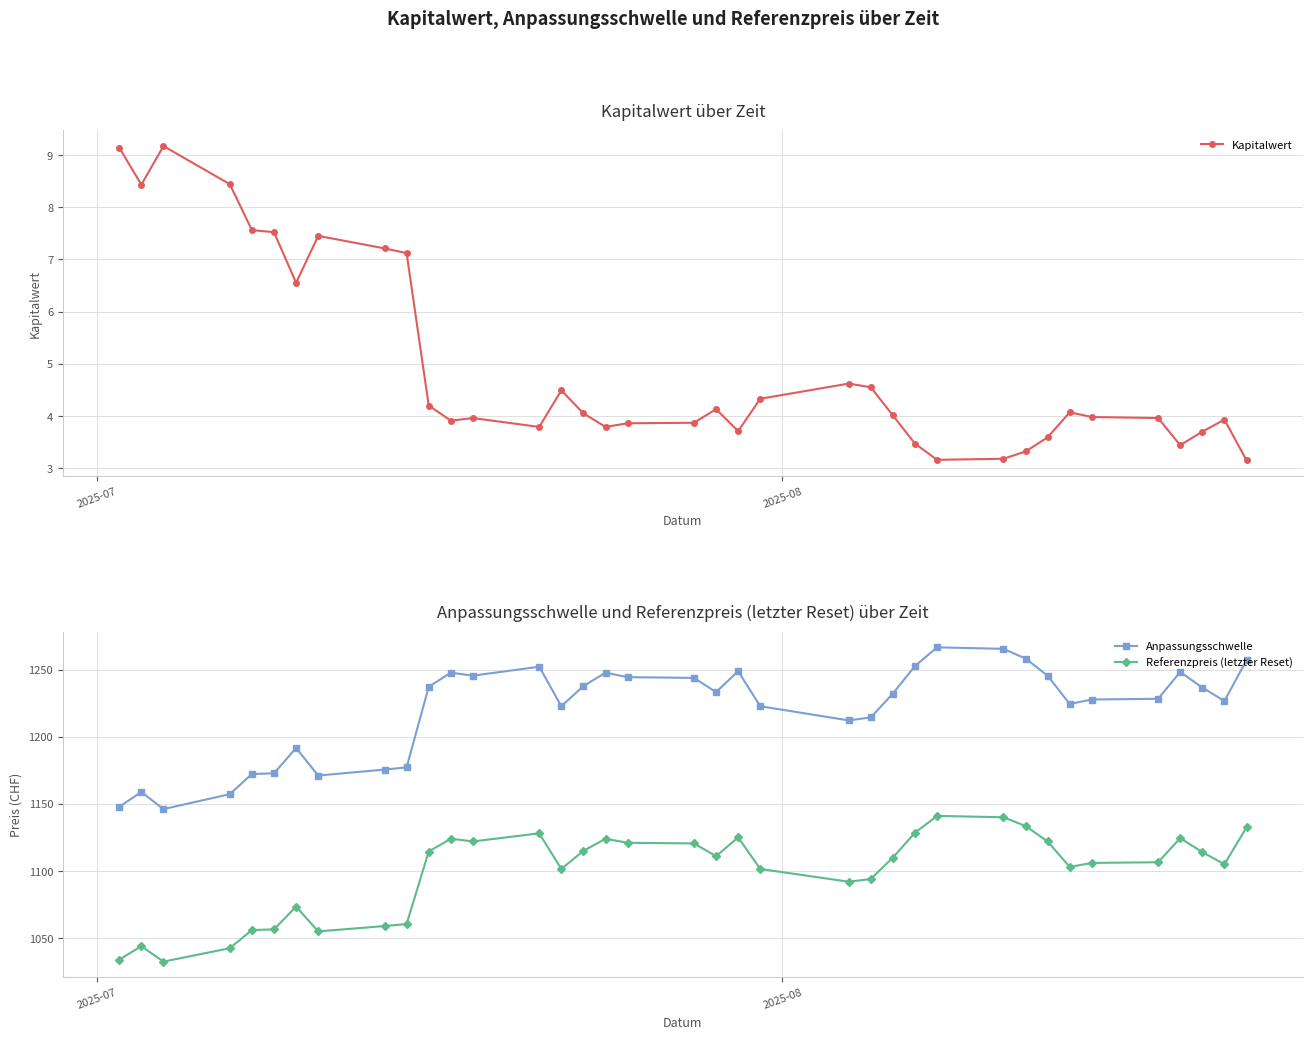

What is the value of the Anpassungsschwelle point at the 25th from the left?

1232.1